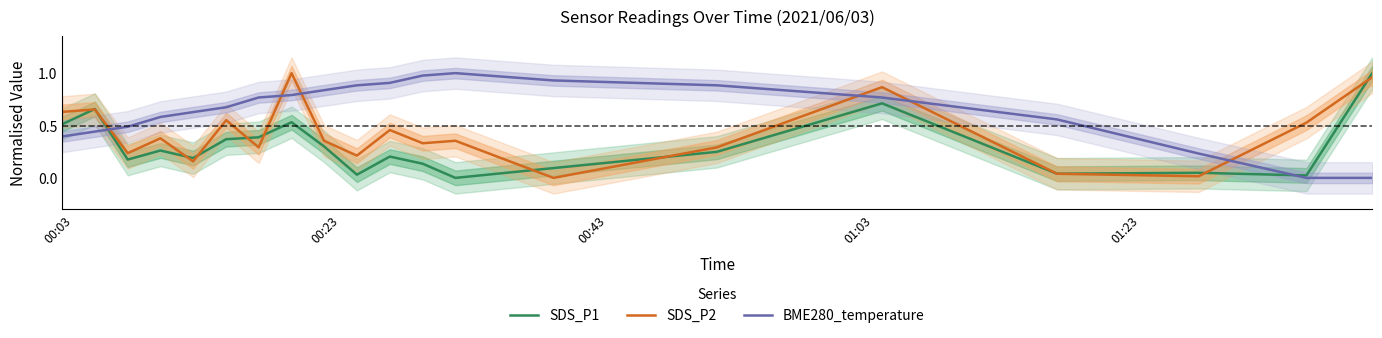

Rank the series by their average value, from lowest to highest.

SDS_P1, SDS_P2, BME280_temperature